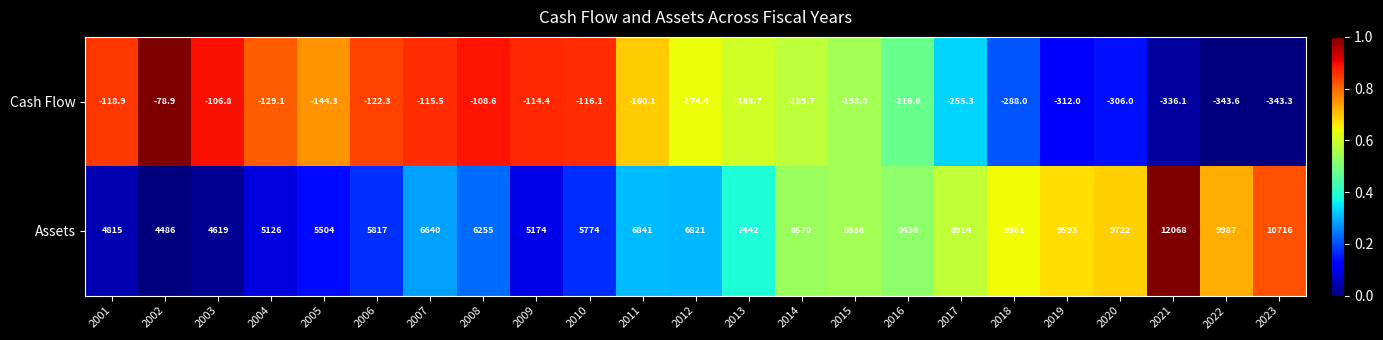

What is the sum of the Assets values at 2023 and 2007?

17356.0